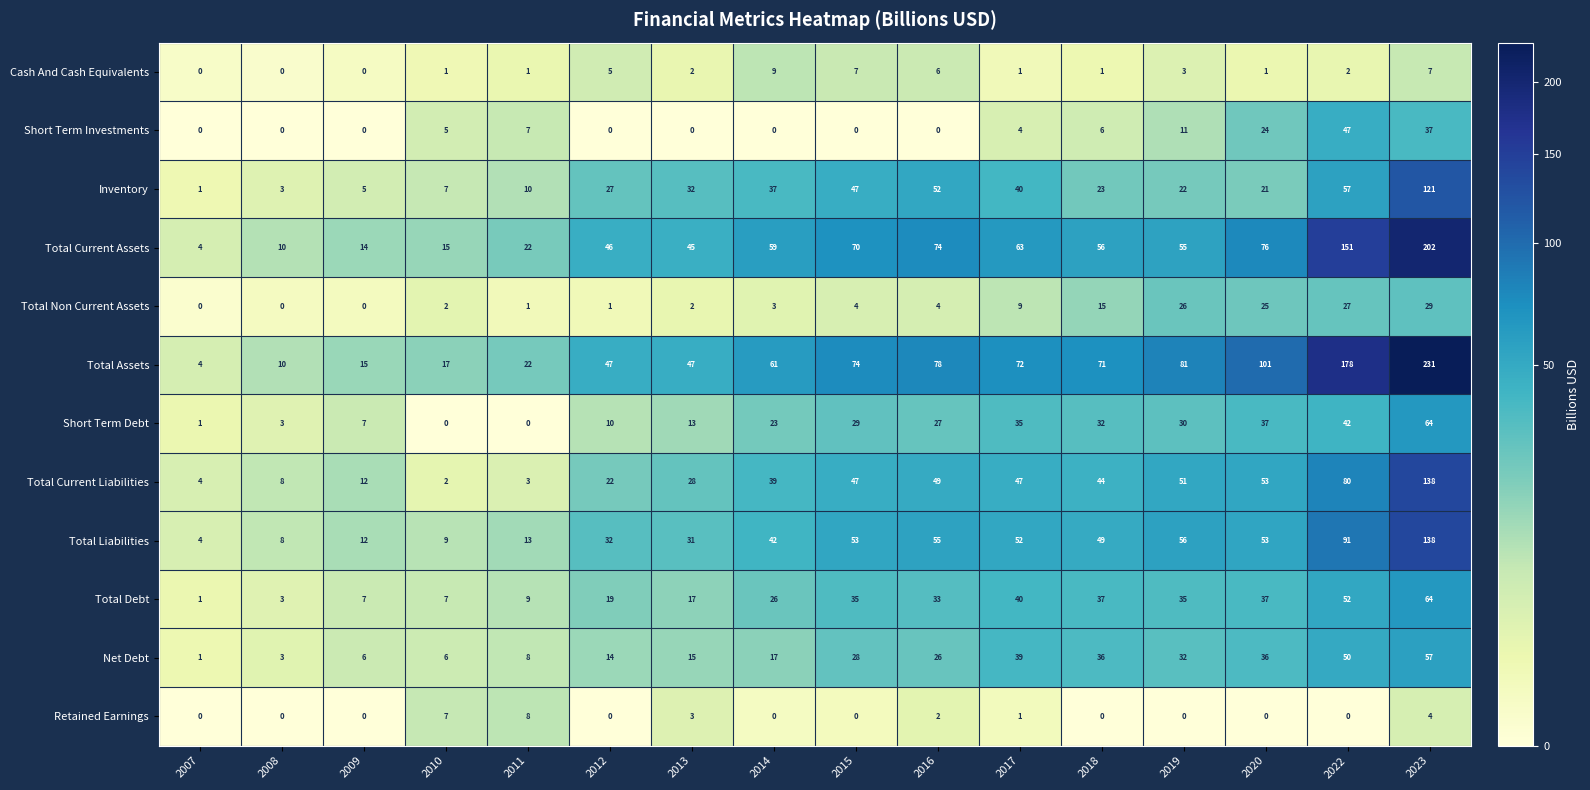

At how many categories does at least one series exceed 57?

9